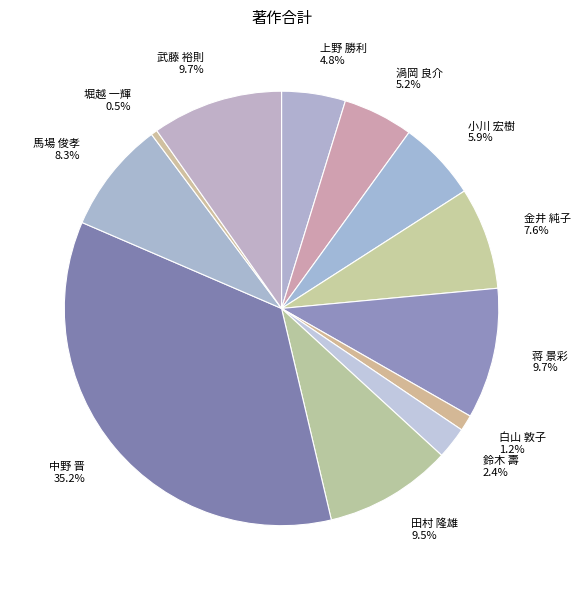

Which slice is the smallest?

堀越 一輝